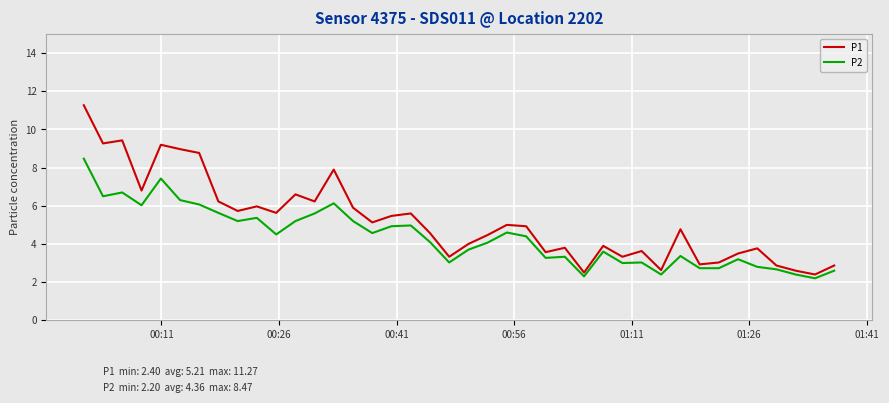

What is the difference between the maximum and minimum values in the P2 series?

6.3